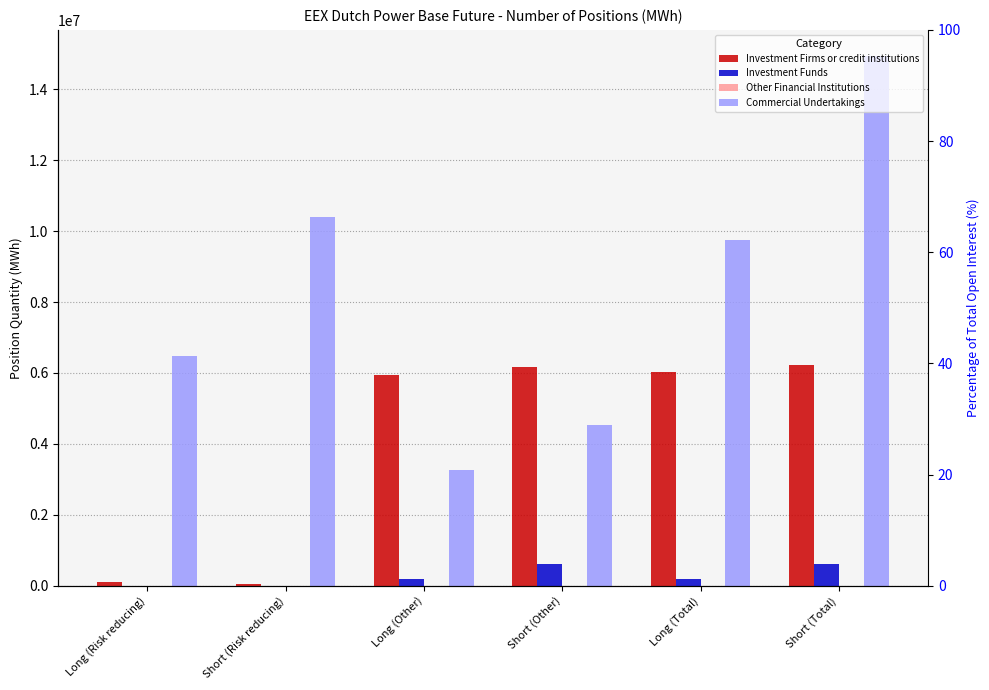

Does the chart contain any negative values?

No